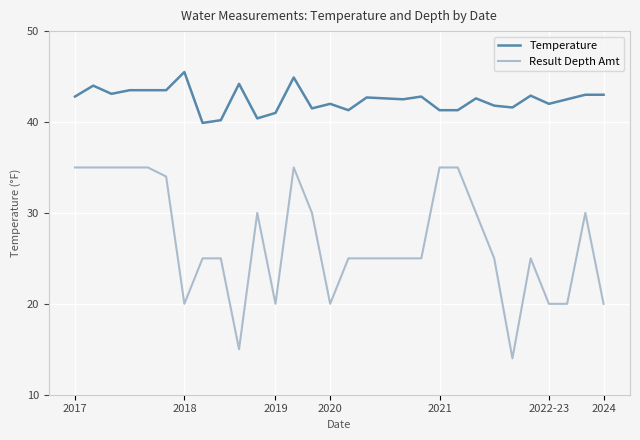

Rank the series by their maximum value, from lowest to highest.

Result Depth Amt, Temperature